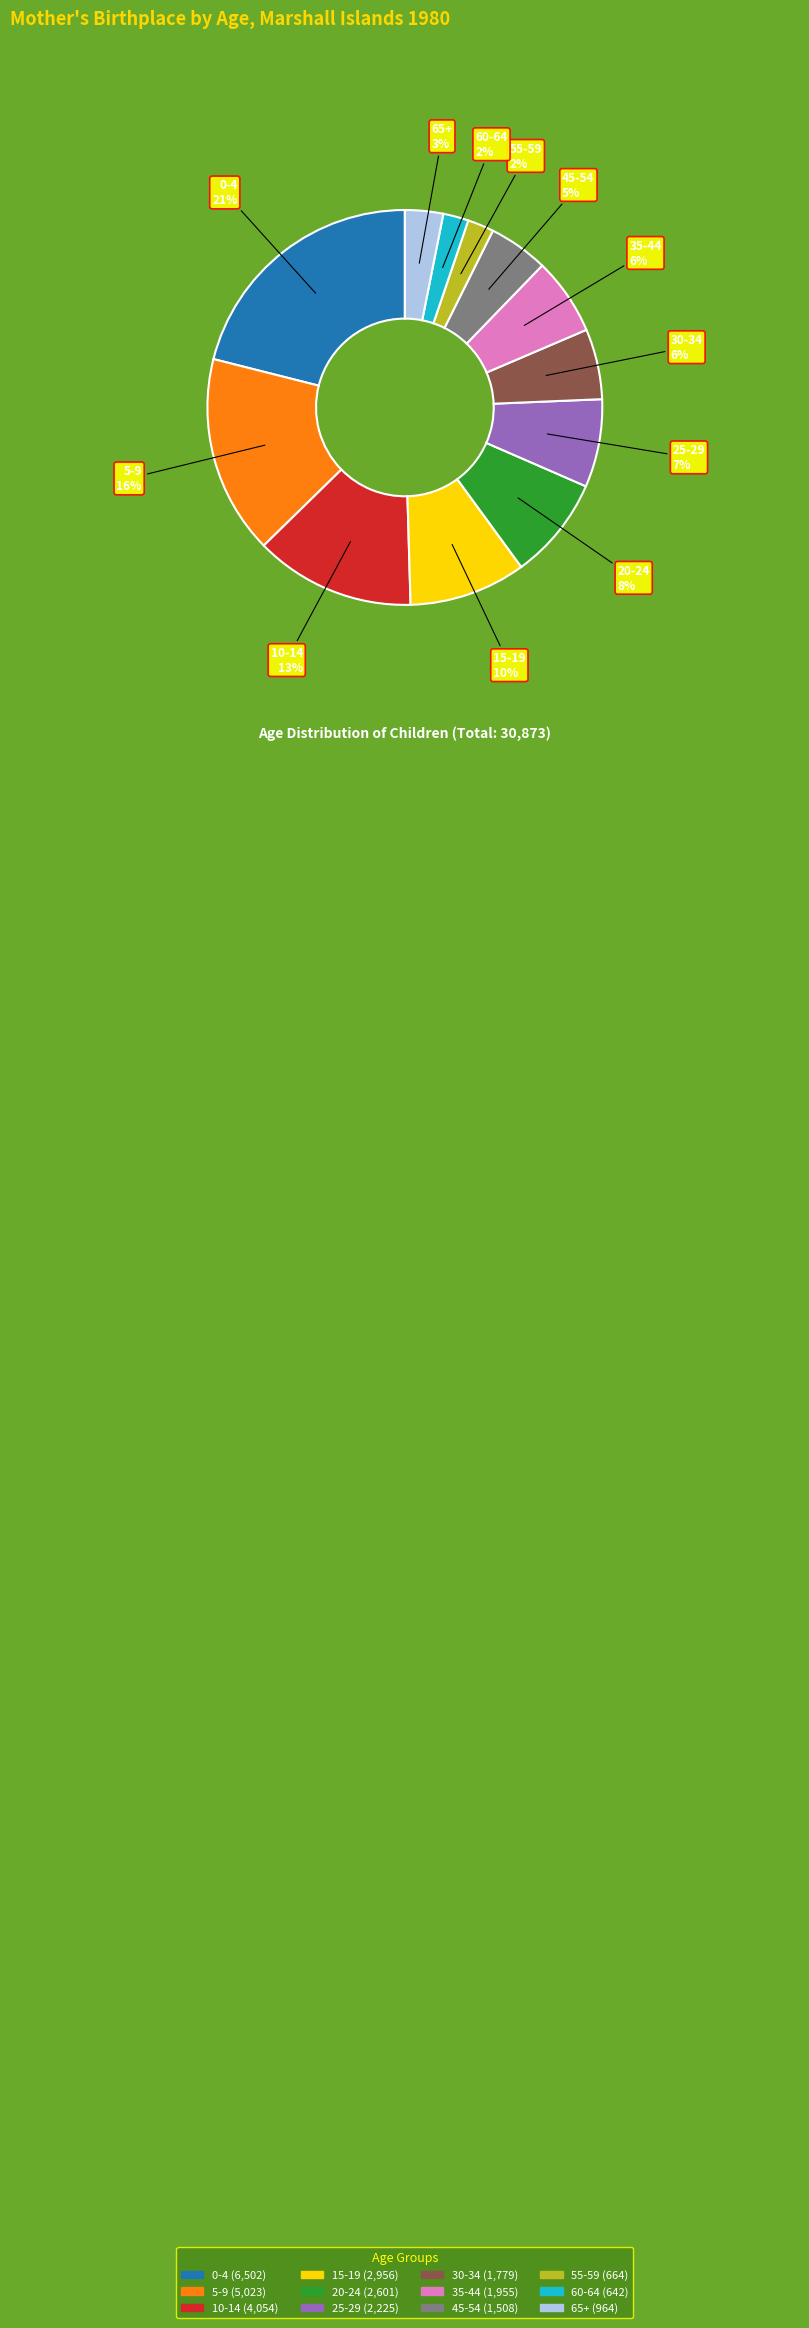

What percentage is the 65+ slice, to the nearest percent?

3%